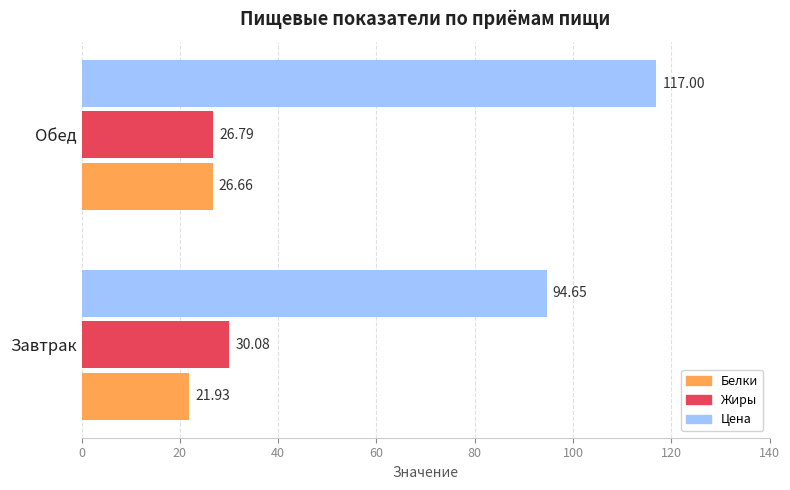

At how many categories does at least one series exceed 94?

2